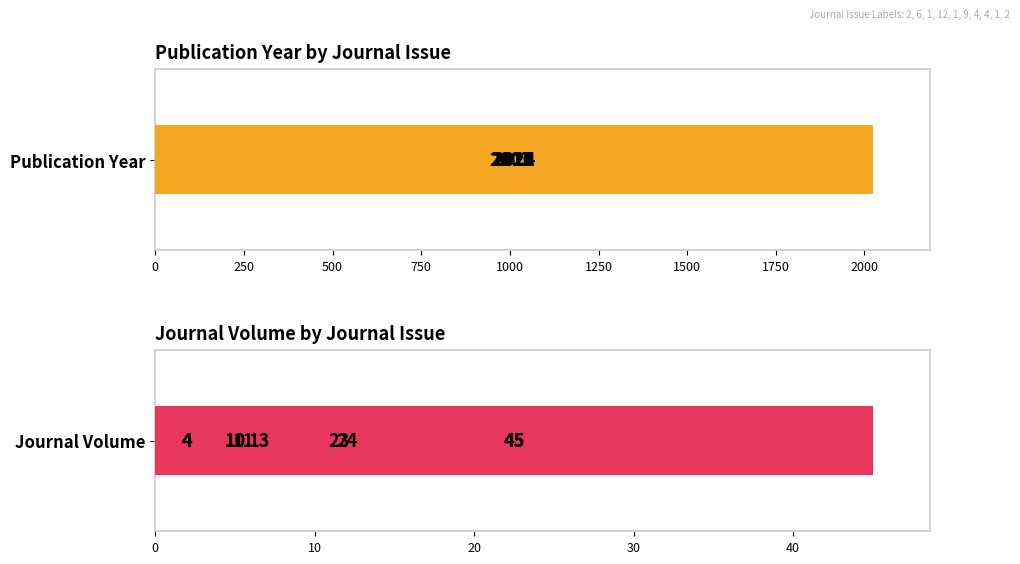

Read the Publication Year value at 1500.

2003